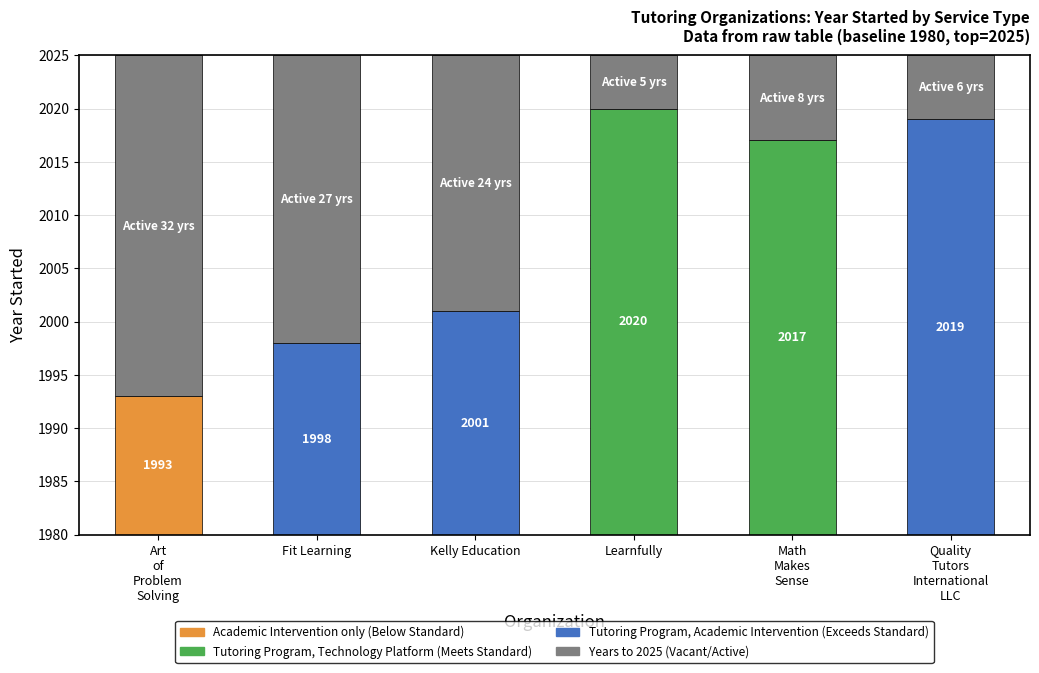

What is the average value?

2008